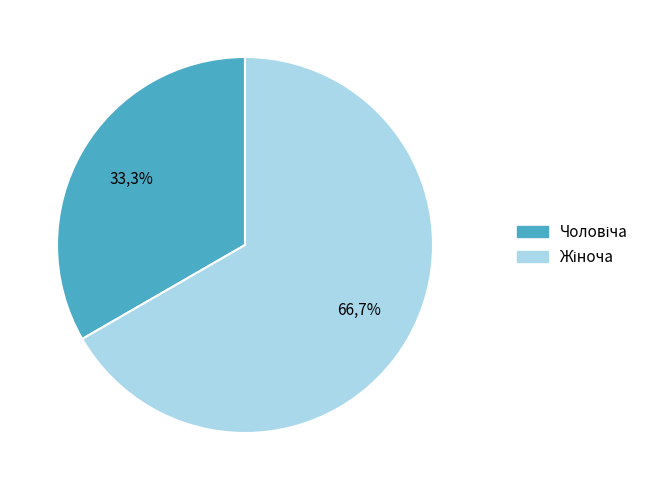

How many segments does this pie chart have?

2